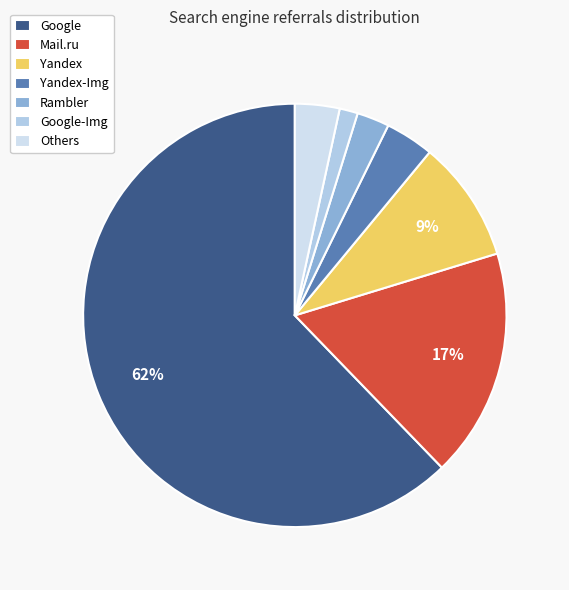

Count the number of slices in the pie.

7